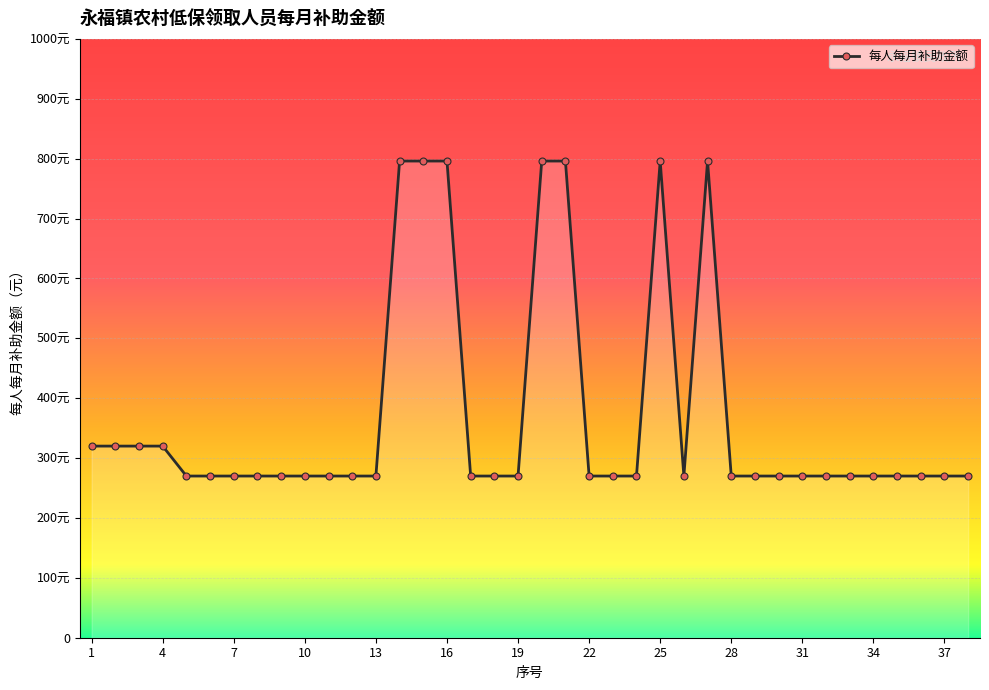

Rank the categories by value from highest to lowest.

14, 15, 16, 20, 21, 25, 27, 1, 2, 3, 4, 5, 6, 7, 8, 9, 10, 11, 12, 13, 17, 18, 19, 22, 23, 24, 26, 28, 29, 30, 31, 32, 33, 34, 35, 36, 37, 38